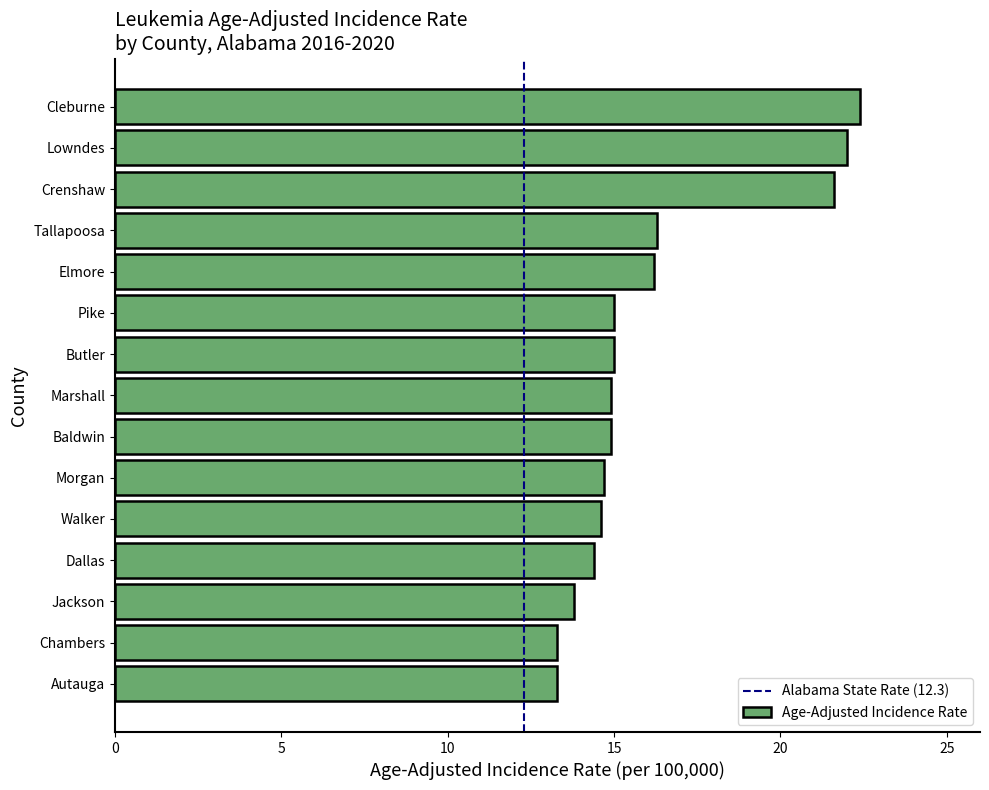

Count the number of data series in this chart.

1